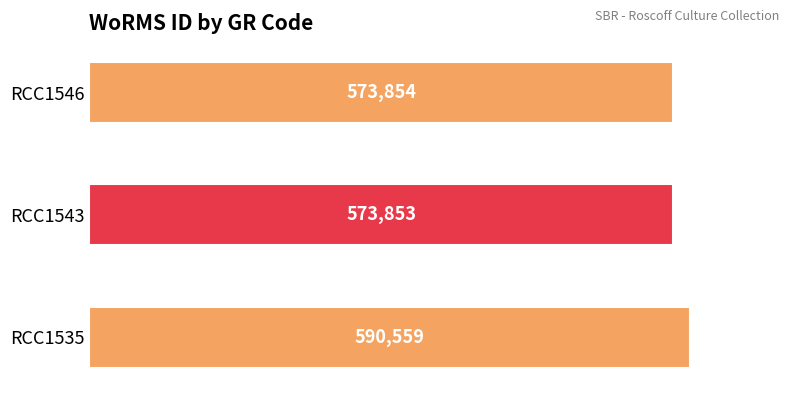

How many distinct data groups are displayed?

1